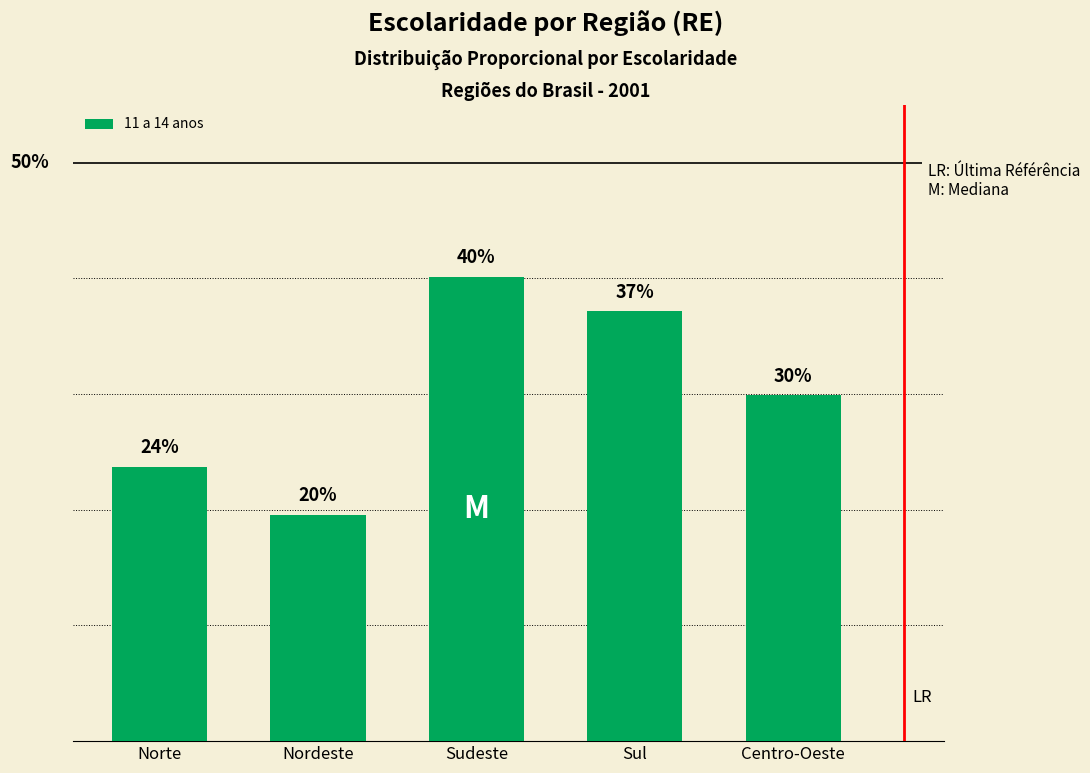

Are the bars horizontal?

No